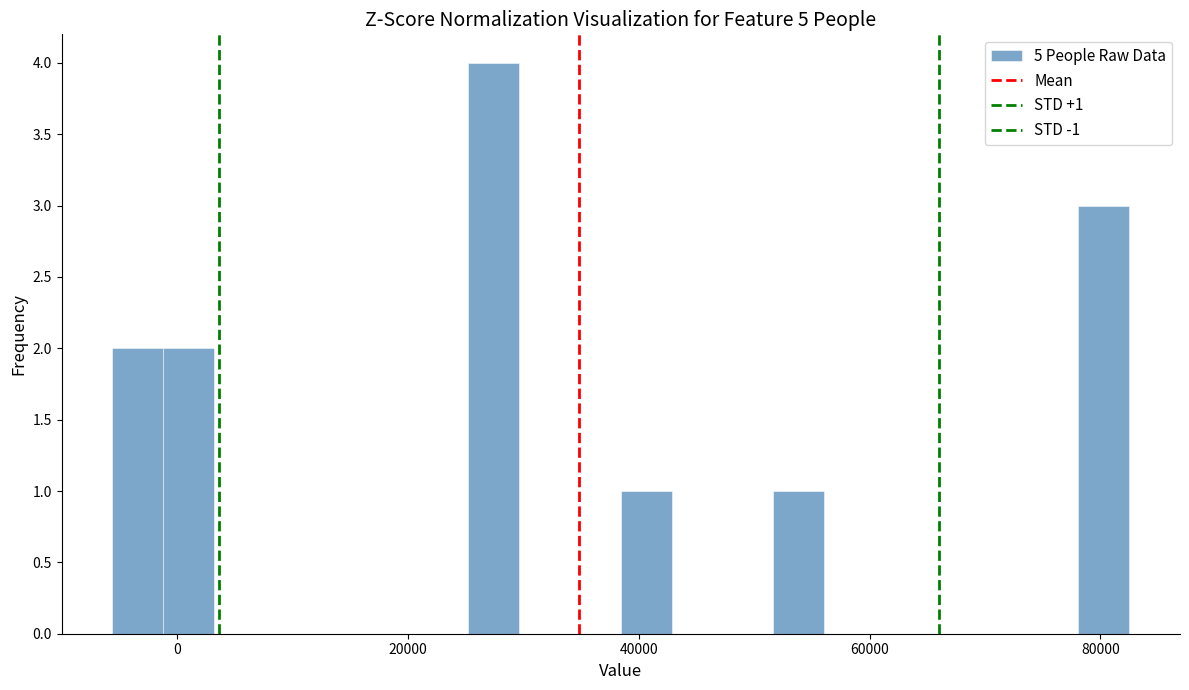

Read against the x-axis, roughly where is the centre of the tallest bar?

28000